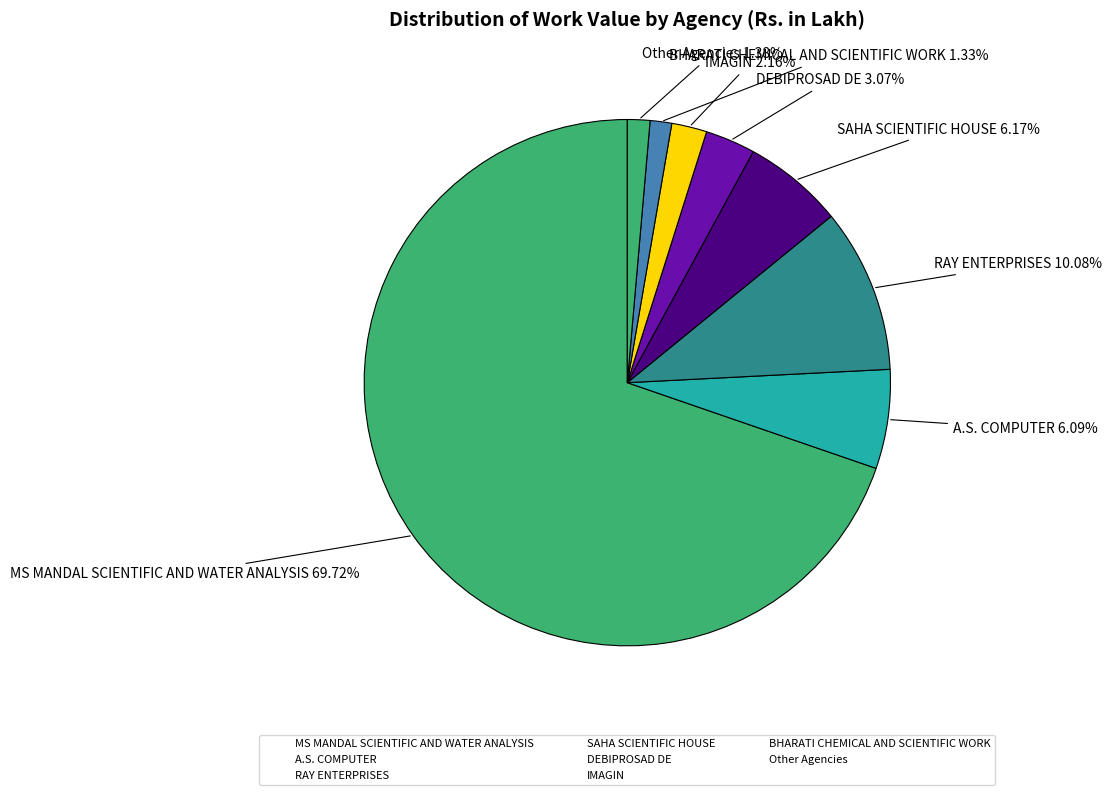

Combined, do IMAGIN and MS MANDAL SCIENTIFIC AND WATER ANALYSIS account for over 50%?

Yes